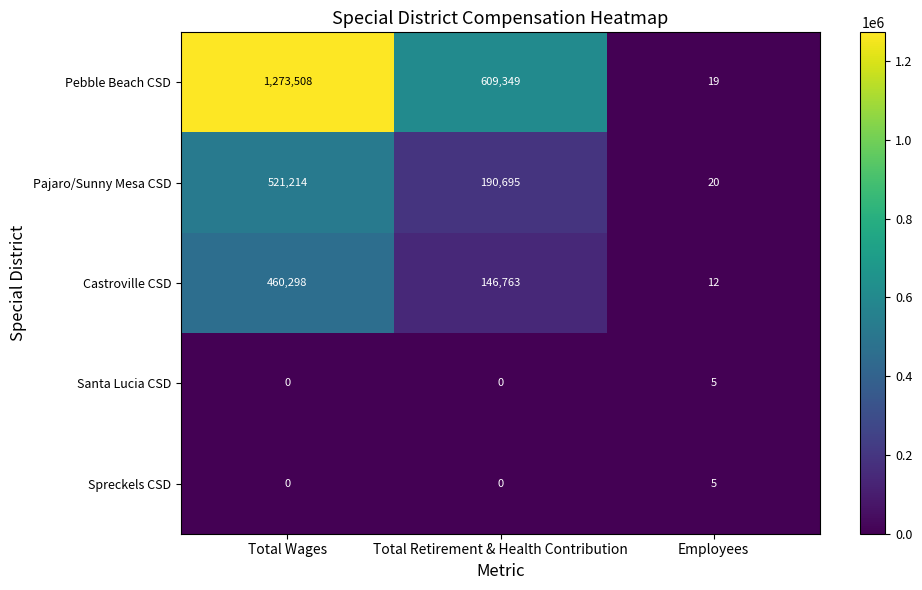

What is the difference between the maximum and minimum values in the Castroville CSD series?

460286